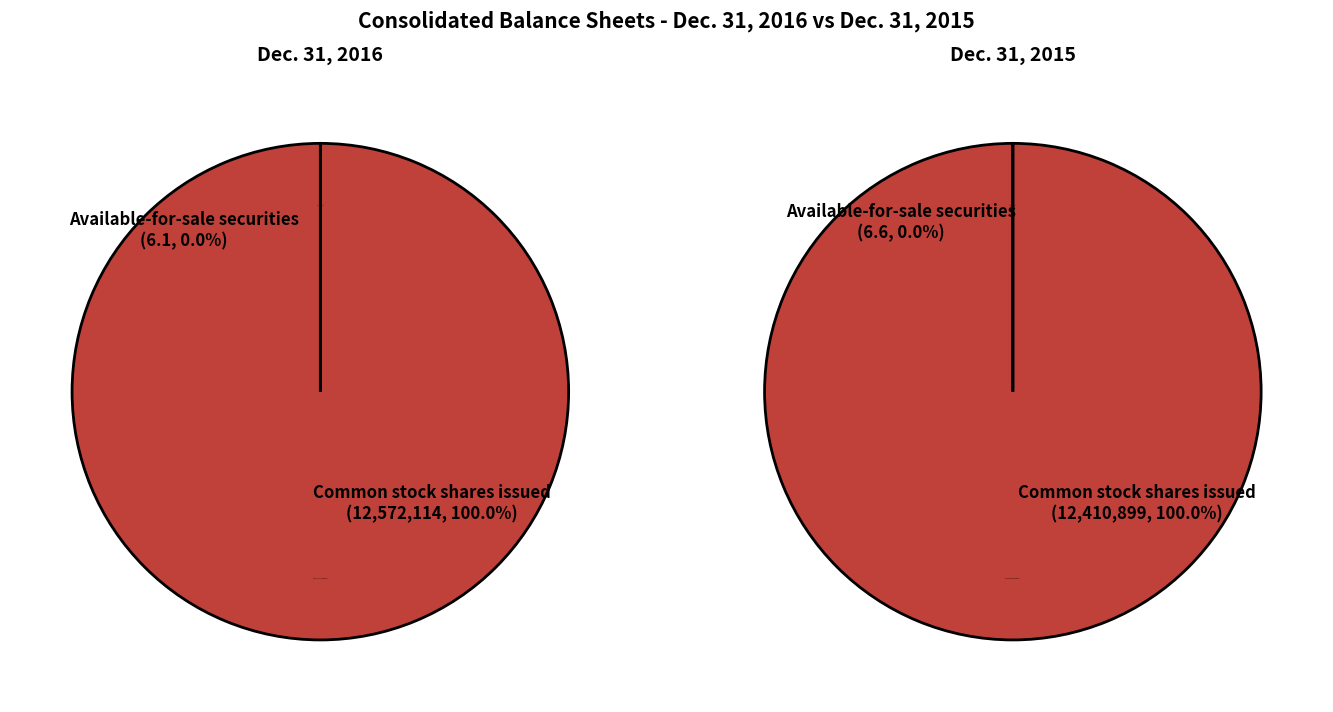

To the nearest percent, what is the average slice percentage?

25%